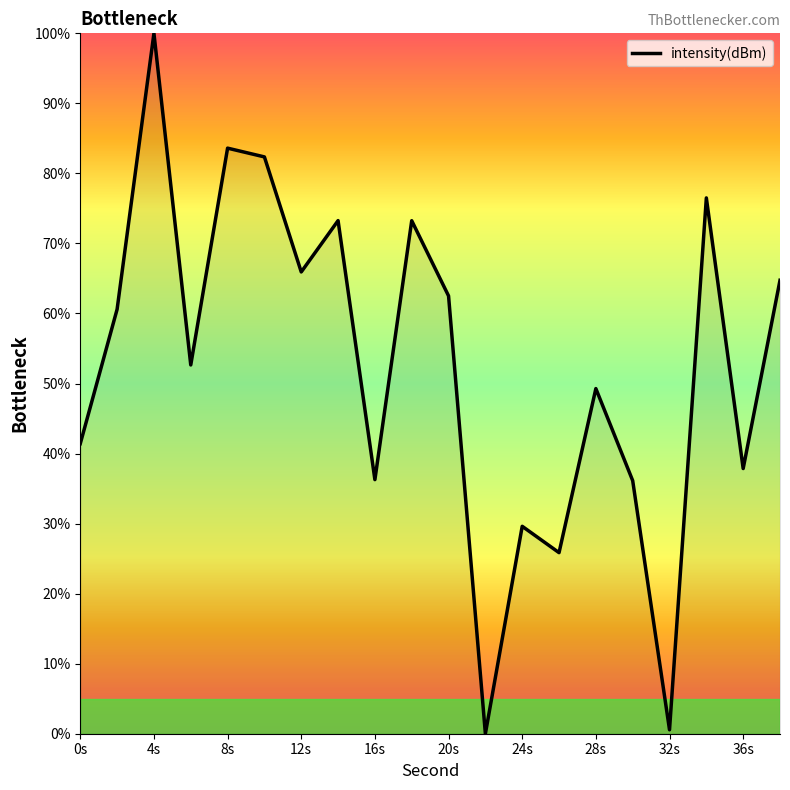

What is the maximum value shown in the chart?

100.0